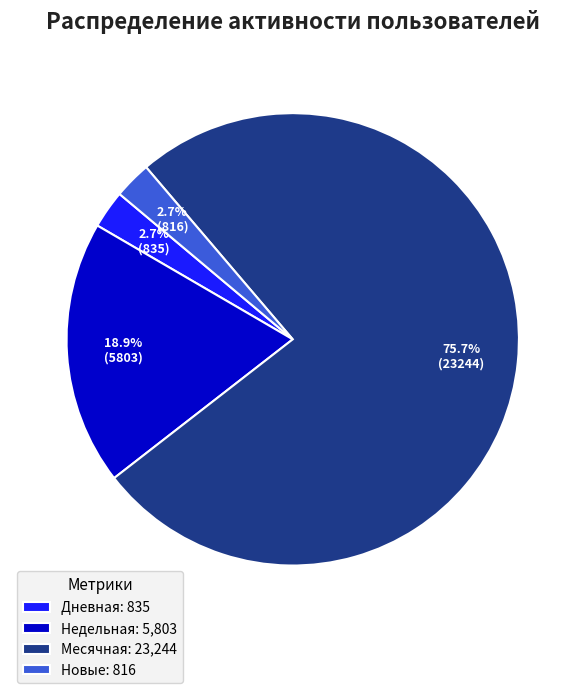

Does Новые: 816 account for over 50% of the chart?

No